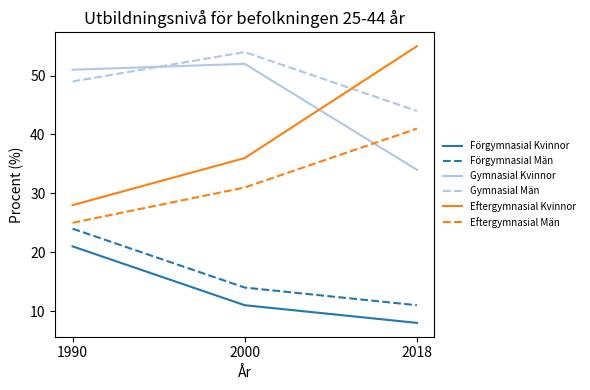

How many lines are shown in the chart?

6